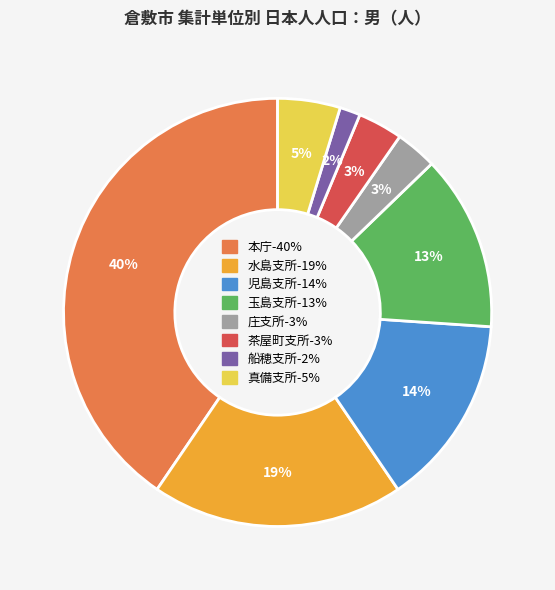

Is there a majority slice in this chart?

No